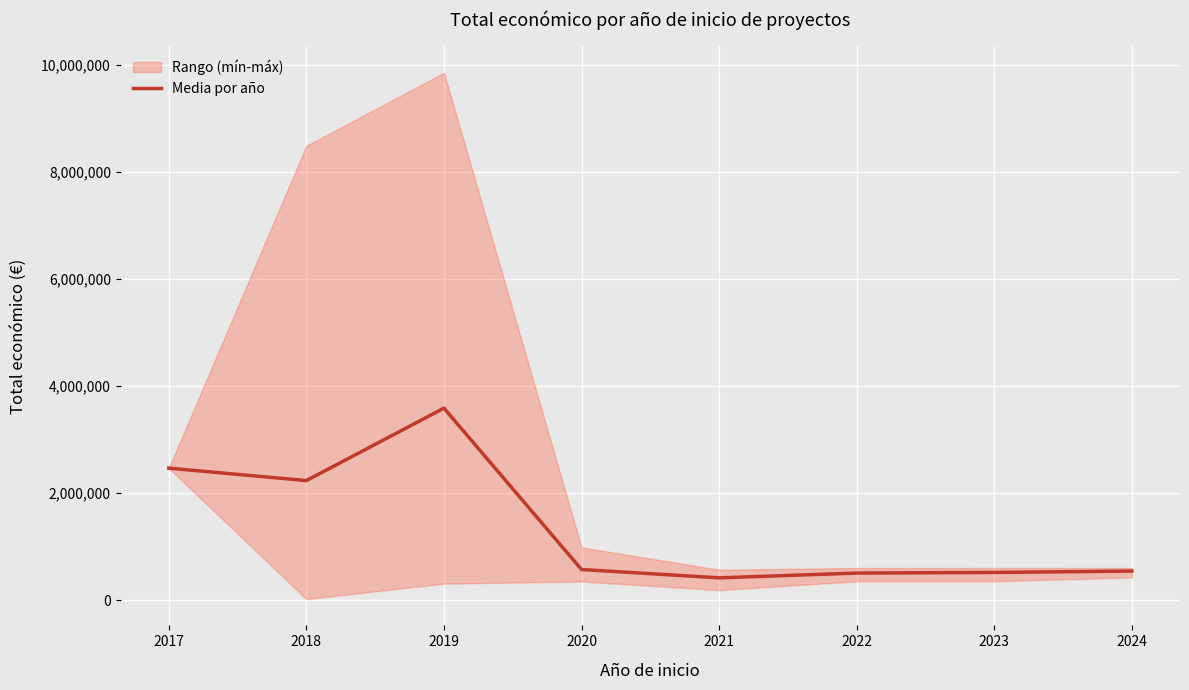

The value at 2023 is 884249.7. True or false?

False